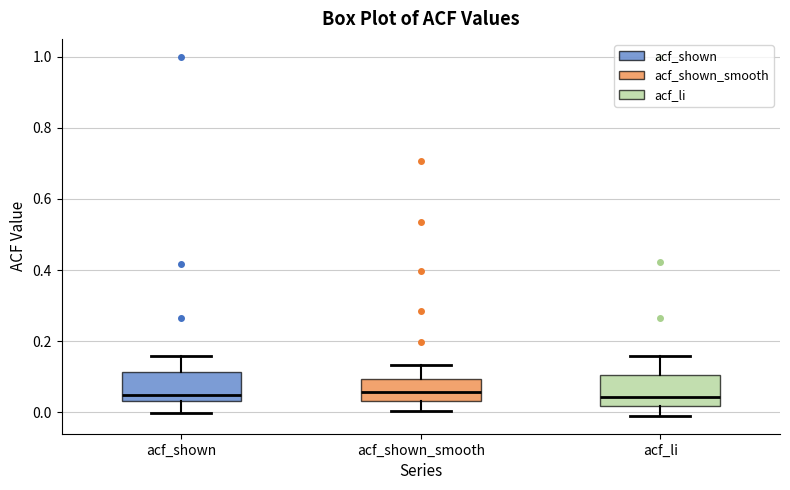

Reading left to right, read every box against the y-axis: the position of its median line, the range the box covers, and the ends of its whiskers. The values are not printed on the chart, so give them approximately, as read against the axis.

acf_shown: median 0.04 (just above the box's lower edge), box 0.04 to 0.12, whiskers 0.00 to 0.16
acf_shown_smooth: median 0.06, box 0.04 to 0.10, whiskers 0.00 to 0.14
acf_li: median 0.04, box 0.02 to 0.10, whiskers 0.00 to 0.16